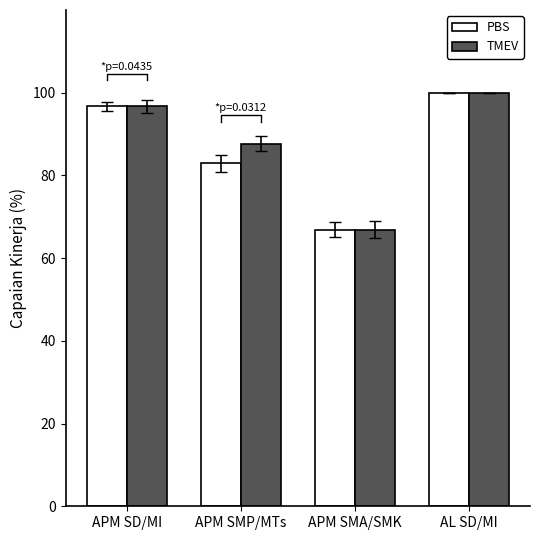

What is the sum of all TMEV values?

351.3